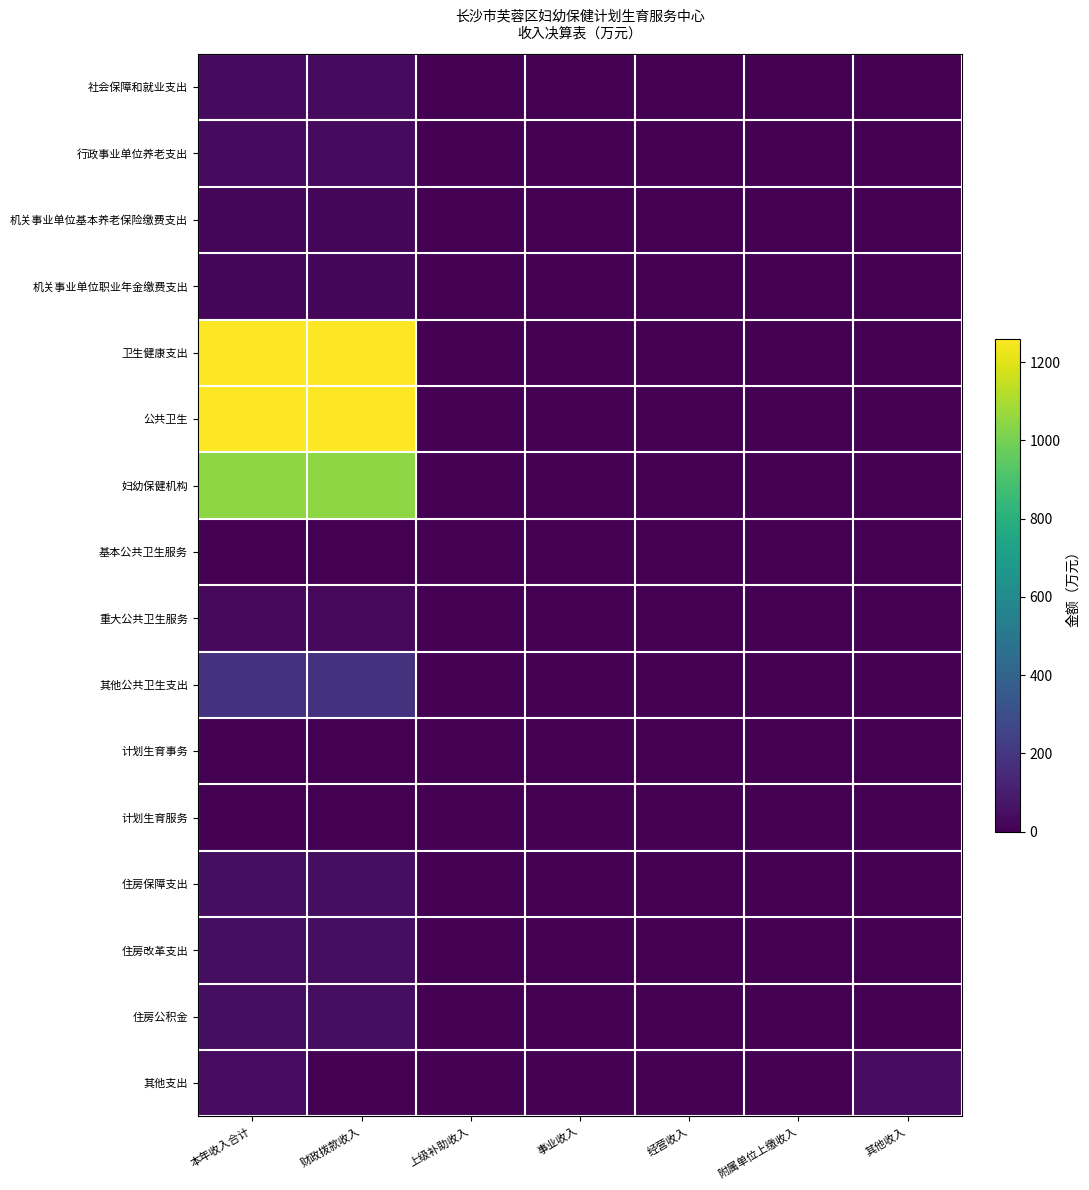

Between 其他收入 and 本年收入合计, which is larger?

本年收入合计